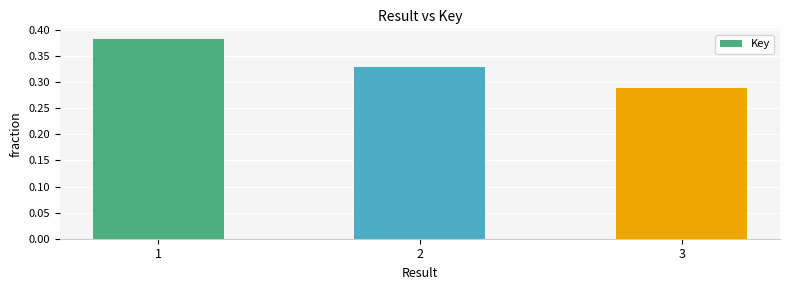

At which category does the chart reach its minimum across all series?

3